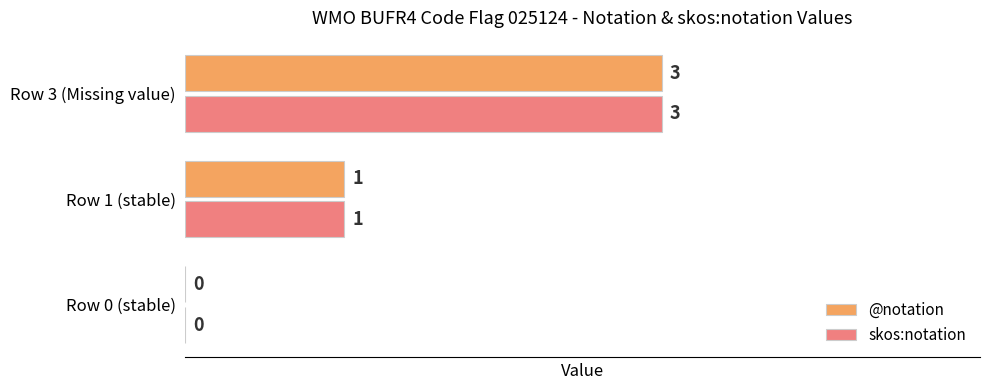

What is the sum of all skos:notation values?

4